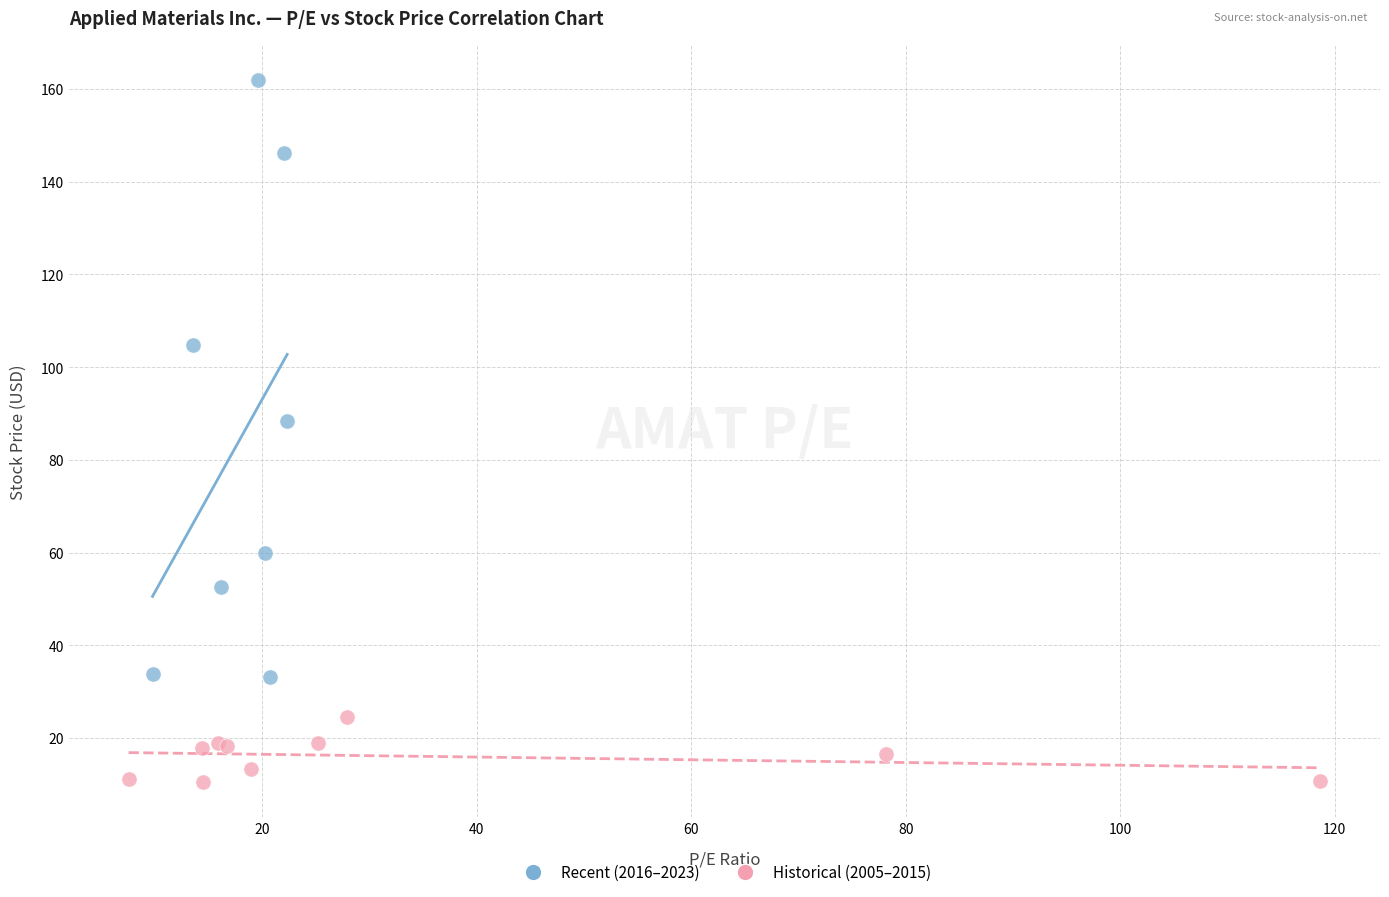

Which series has the widest spread of Y values?

Recent (2016–2023)